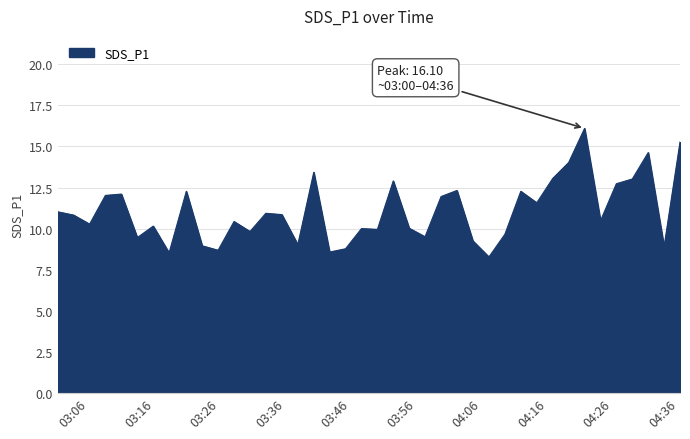

What is the difference between the maximum and minimum values?

7.8